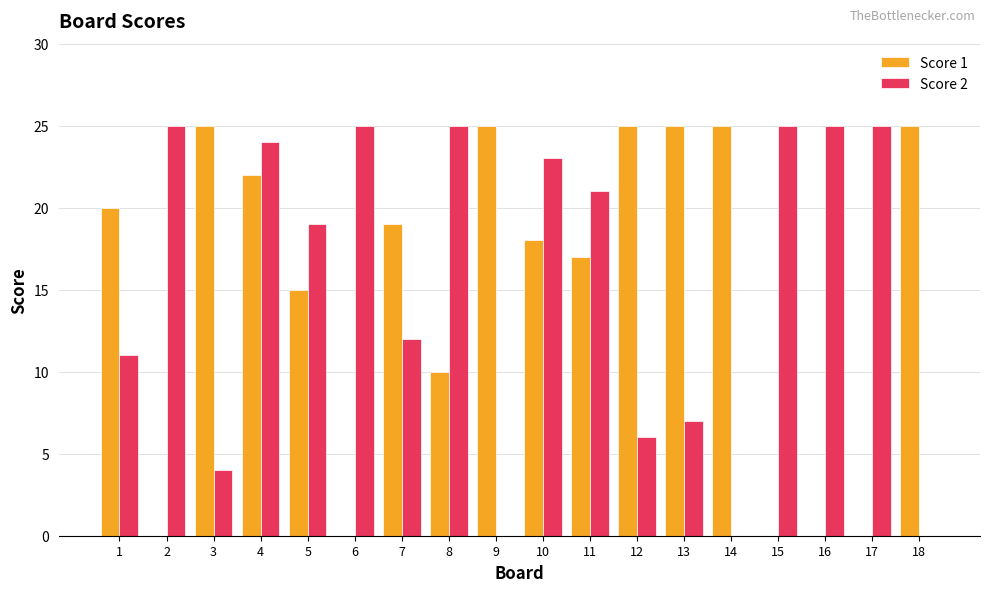

Which series changed the most between 3 and 16?

Score 1